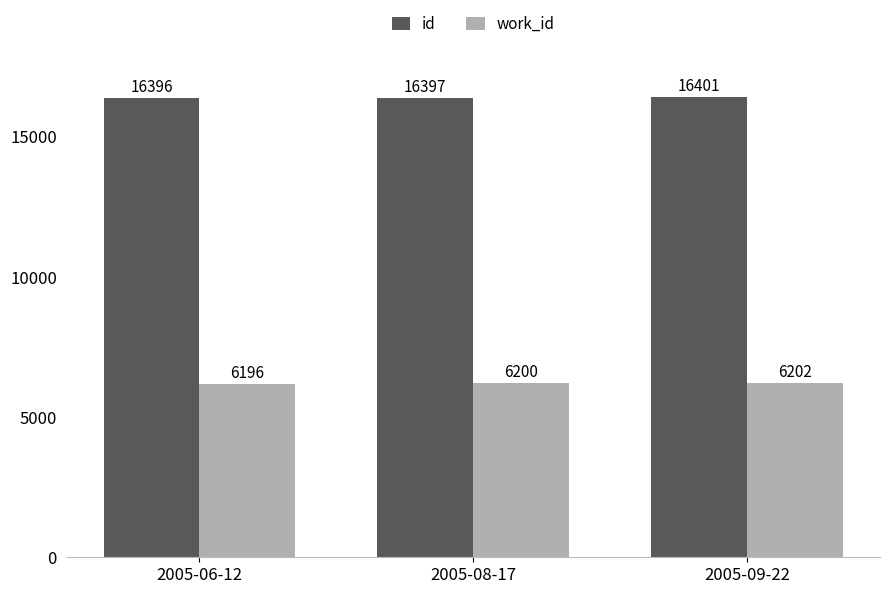

How many id values are between 16396 and 16401?

3